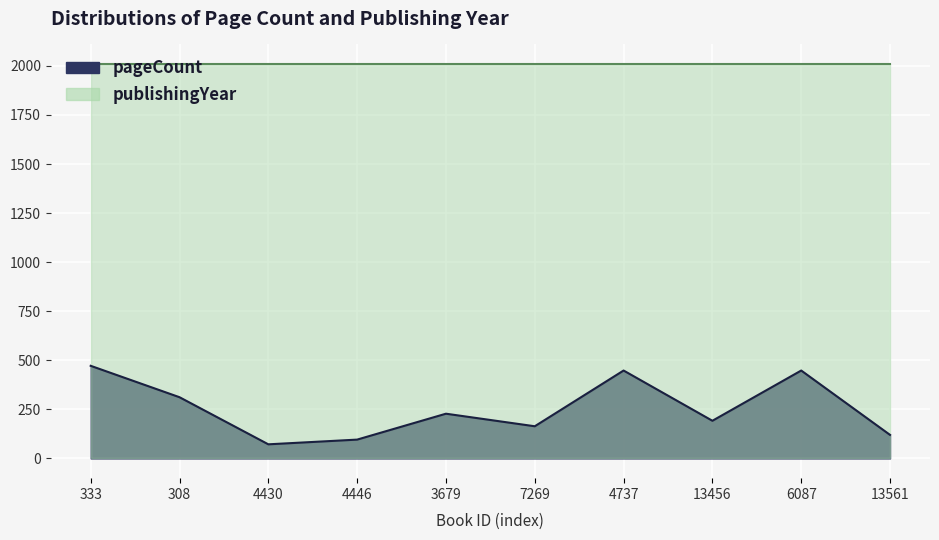

True or false: the data shows 40 at 4446.

False